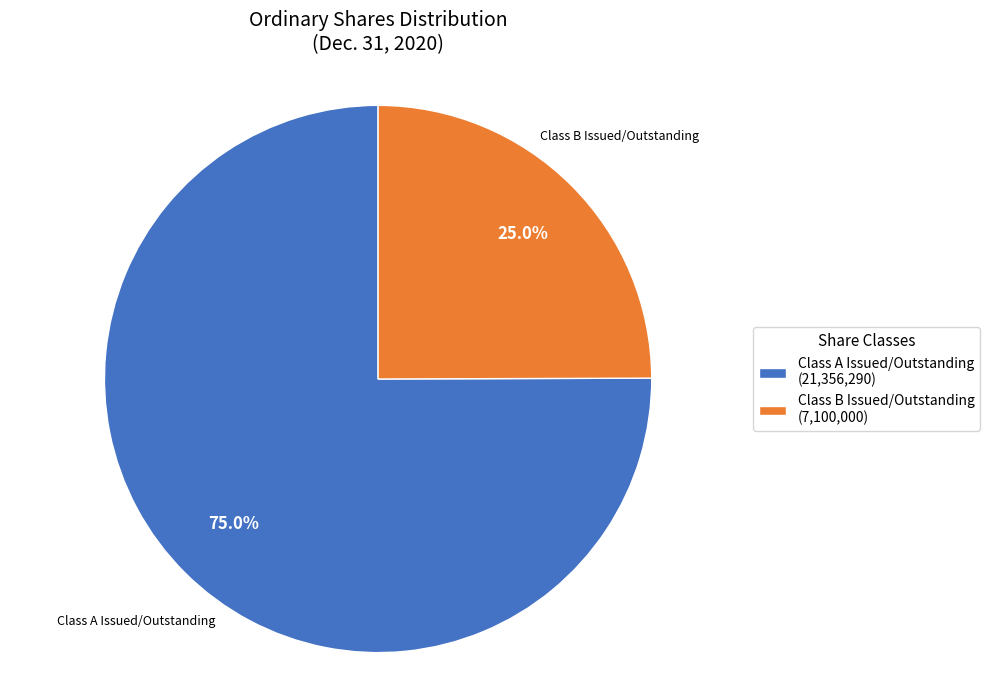

Does Class B Issued/Outstanding (7,100,000) represent more than half of the total?

No